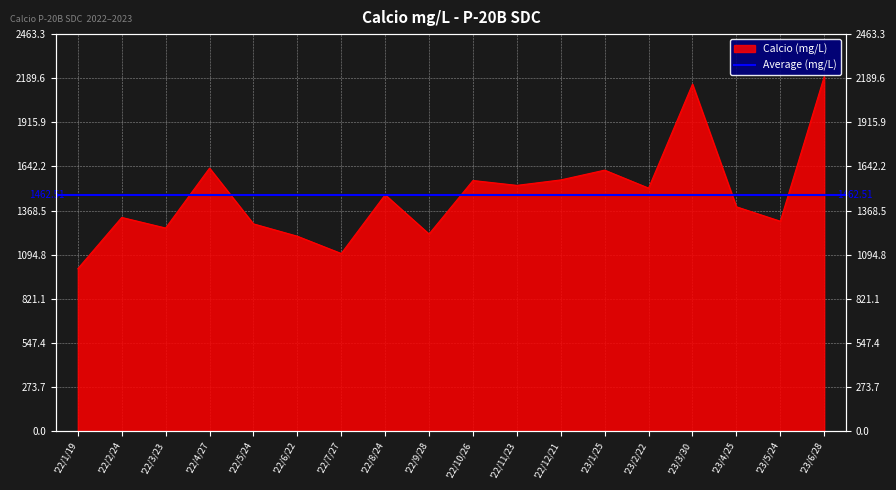

How many interior local valleys (lower than both neighbors) does the data have?

6